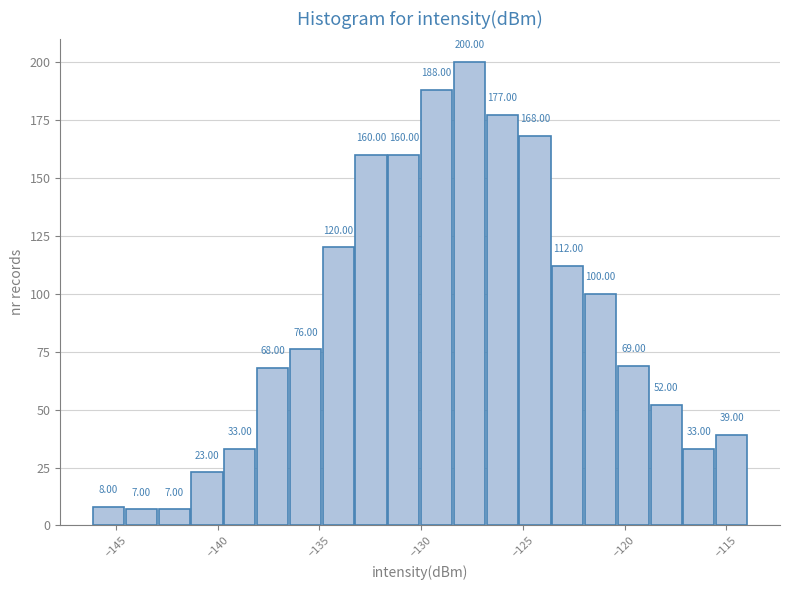

Read against the x-axis, roughly where is the centre of the tallest bar?

-127.5